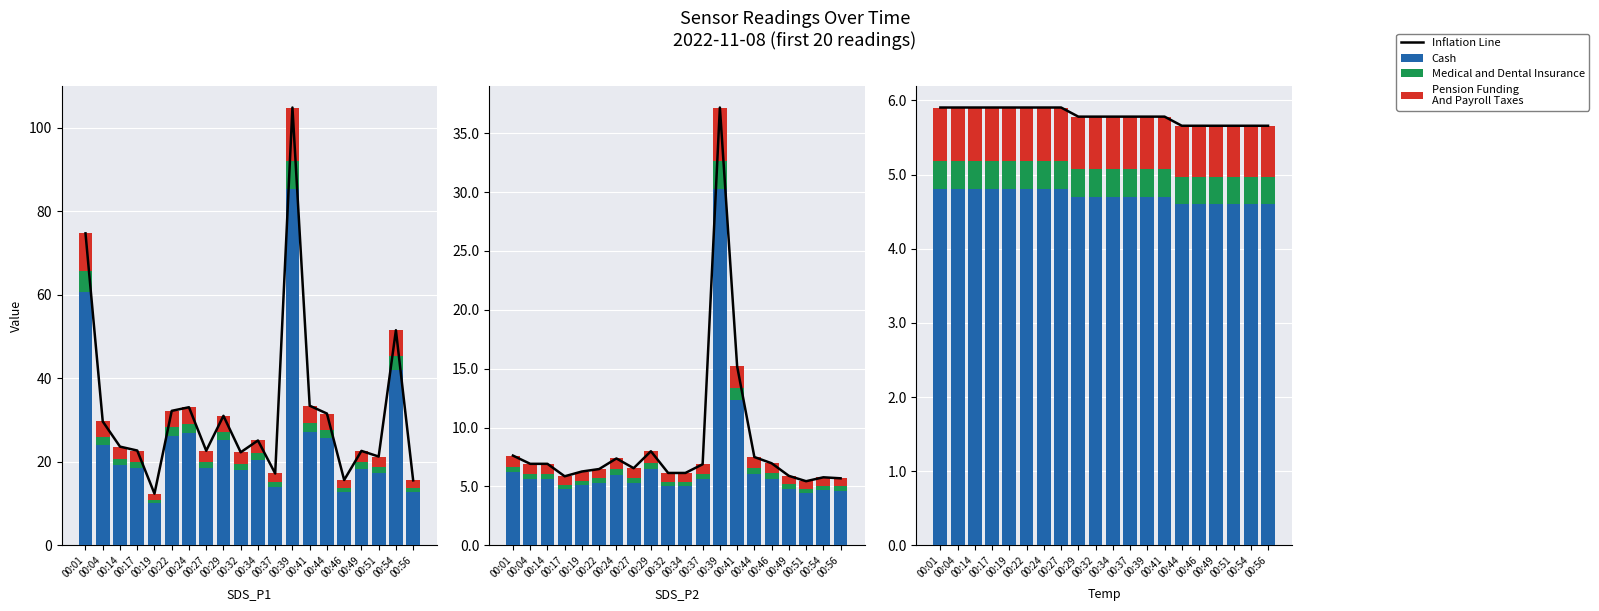

Rank the series by their maximum value, from highest to lowest.

Inflation Line, Cash, Pension Funding
And Payroll Taxes, Medical and Dental Insurance